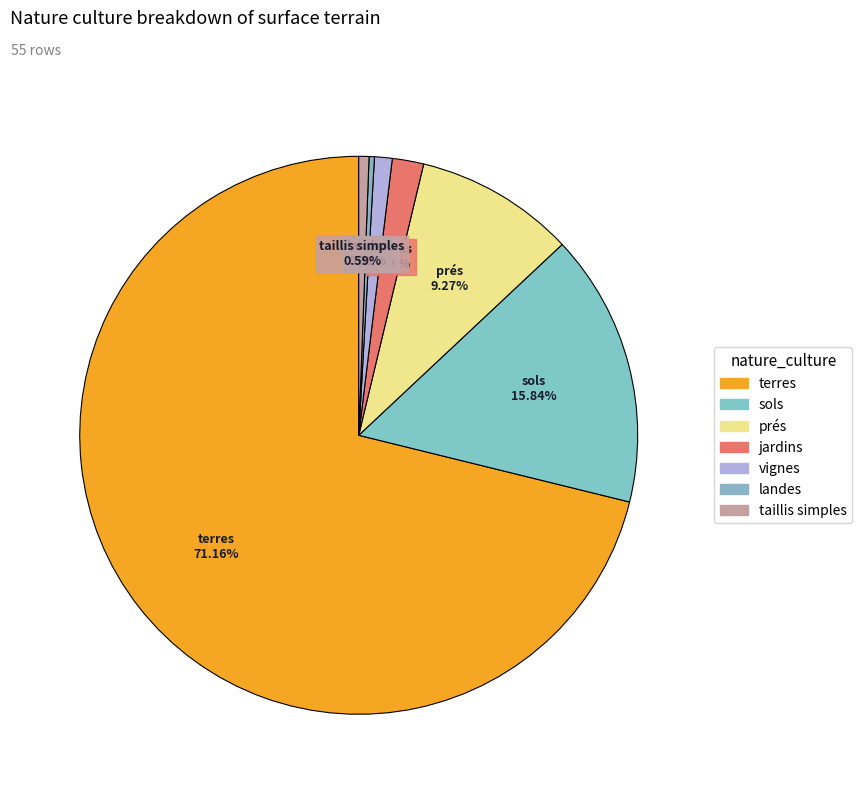

To the nearest percent, what is the average slice percentage?

14%